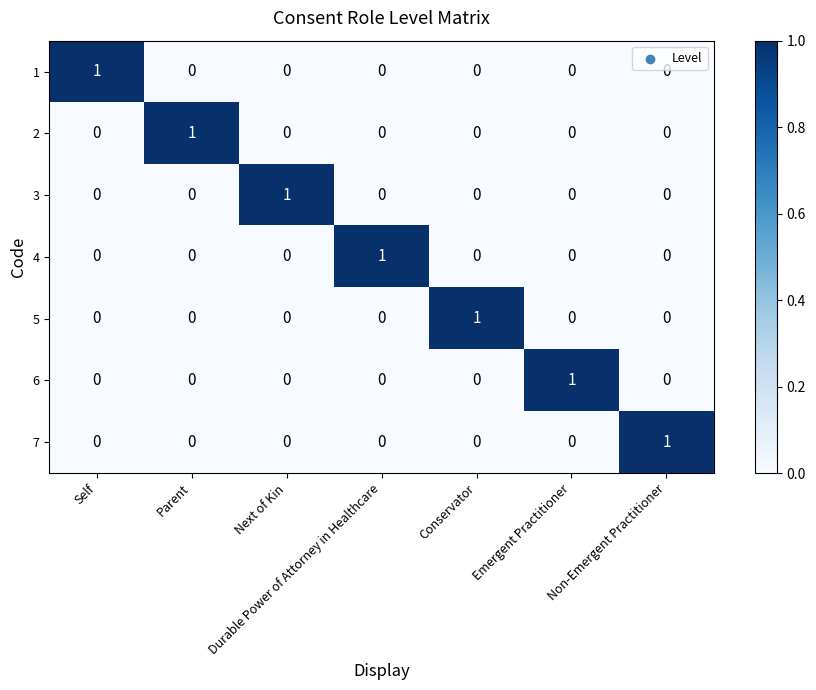

How many data points in 3 are above 0?

1